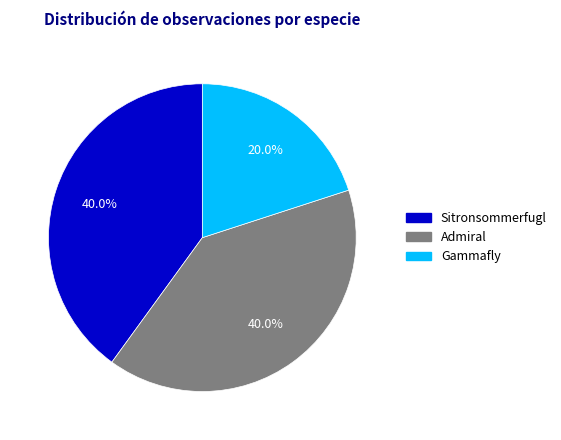

Which has a higher value, Admiral or Gammafly?

Admiral